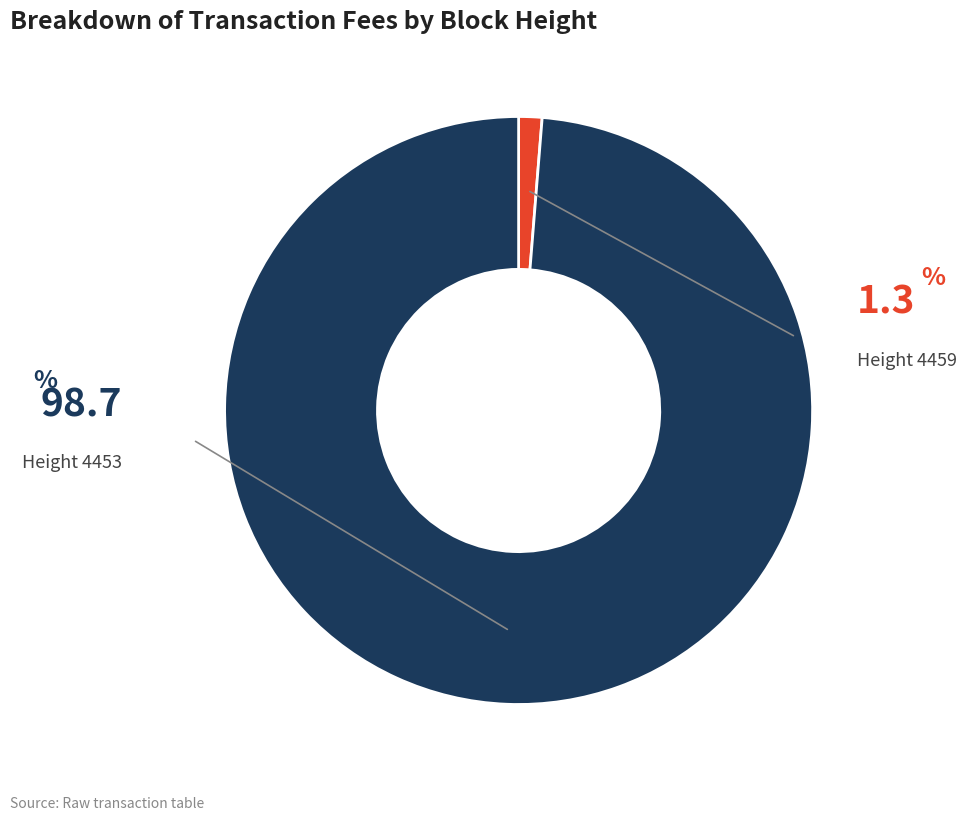

Is there a majority slice in this chart?

Yes